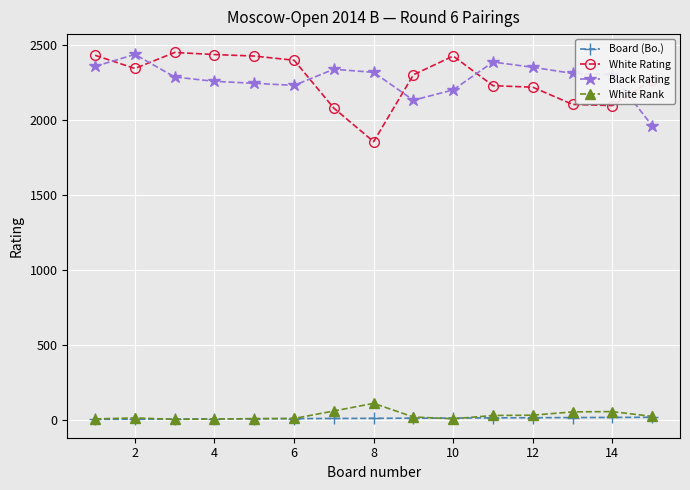

What is the maximum value for White Rank?

108